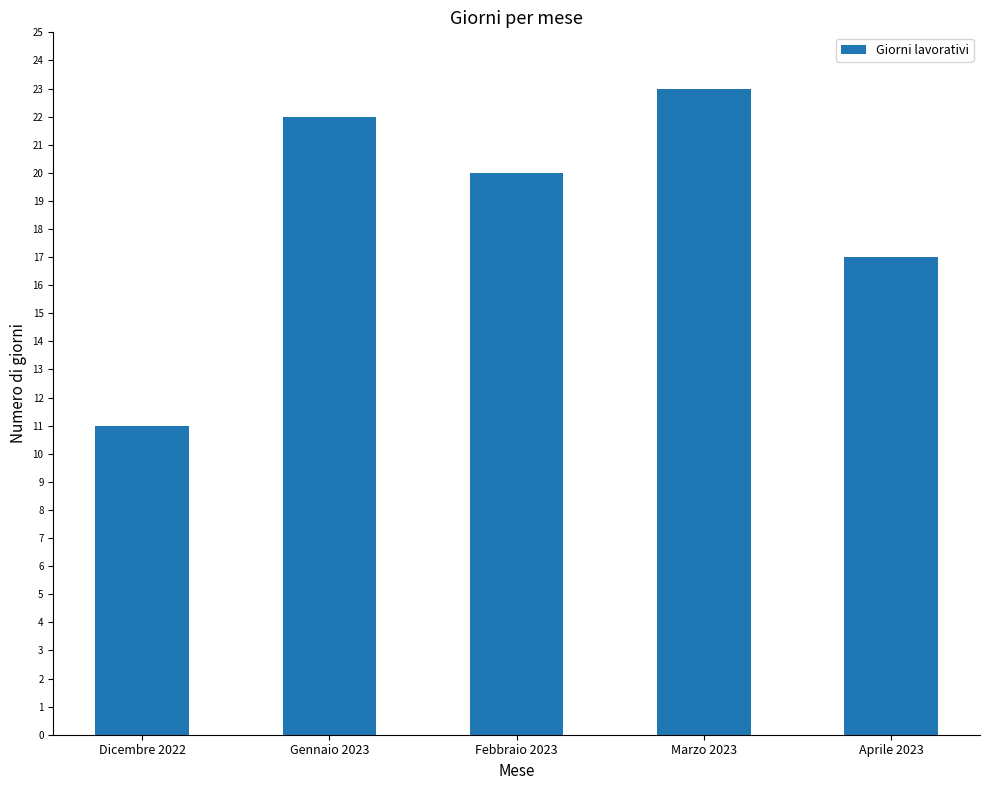

Does the chart contain stacked bars?

No